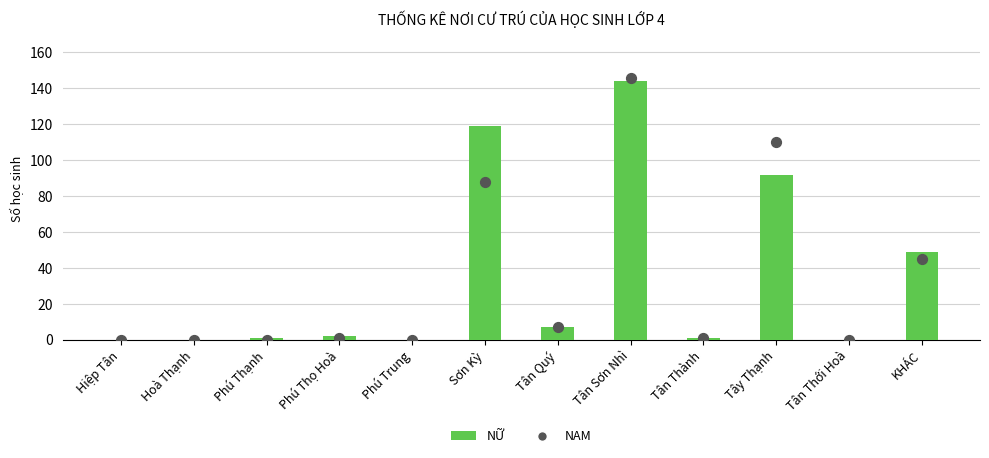

Which series reaches the maximum Y coordinate?

NAM